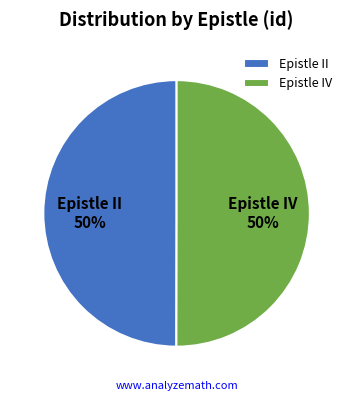

How many segments does this pie chart have?

2